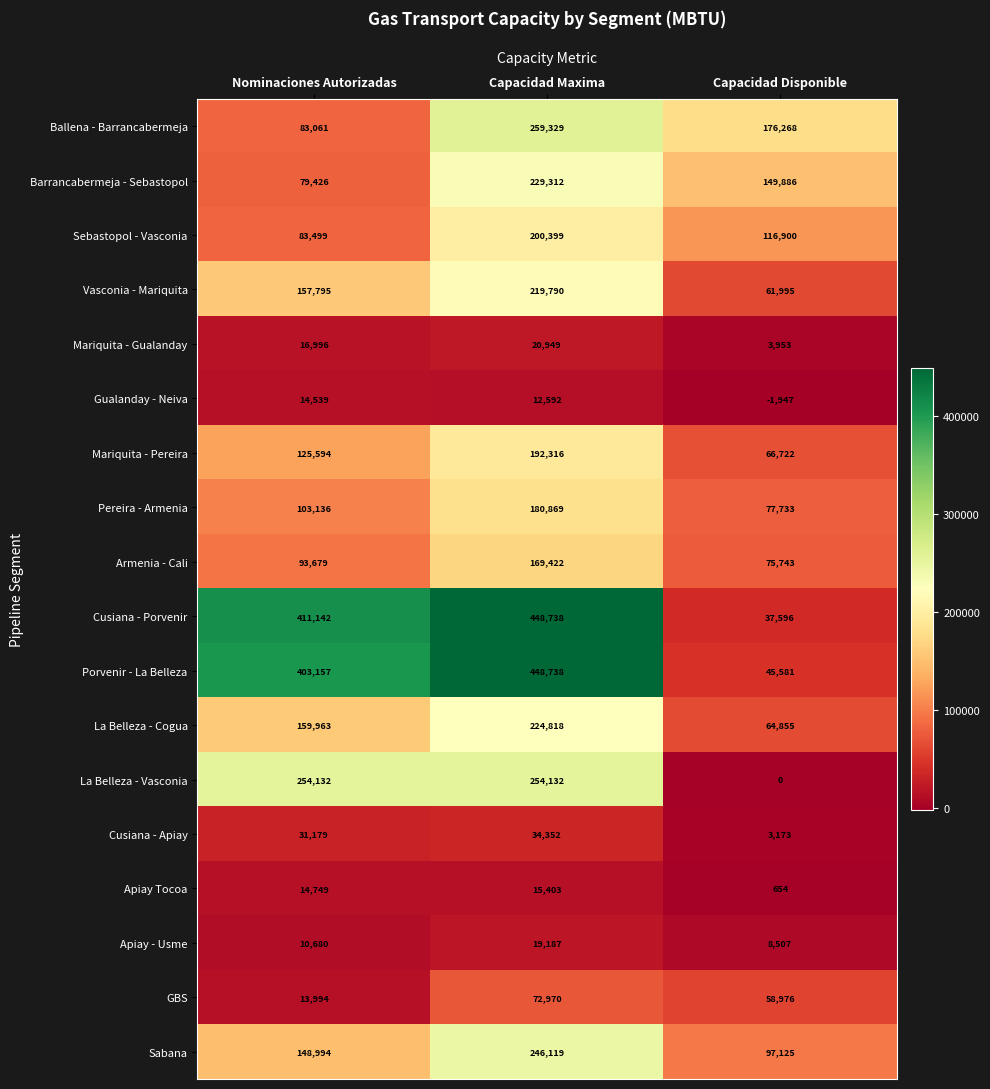

What is the sum of all Pereira - Armenia values?

361738